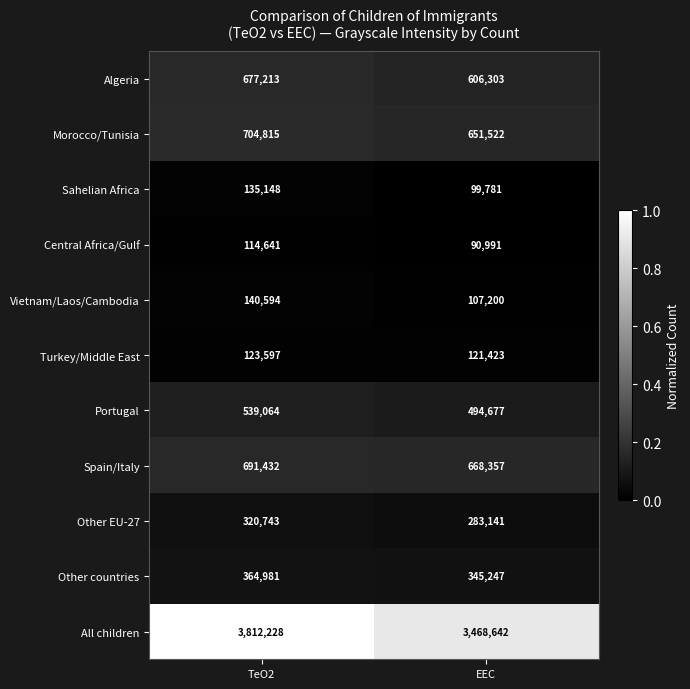

Reading right to left, transcribe all the data shown in this chart.

Algeria: 606303	677213
Morocco/Tunisia: 651522	704815
Sahelian Africa: 99781	135148
Central Africa/Gulf: 90991	114641
Vietnam/Laos/Cambodia: 107200	140594
Turkey/Middle East: 121423	123597
Portugal: 494677	539064
Spain/Italy: 668357	691432
Other EU-27: 283141	320743
Other countries: 345247	364981
All children: 3468642	3812228